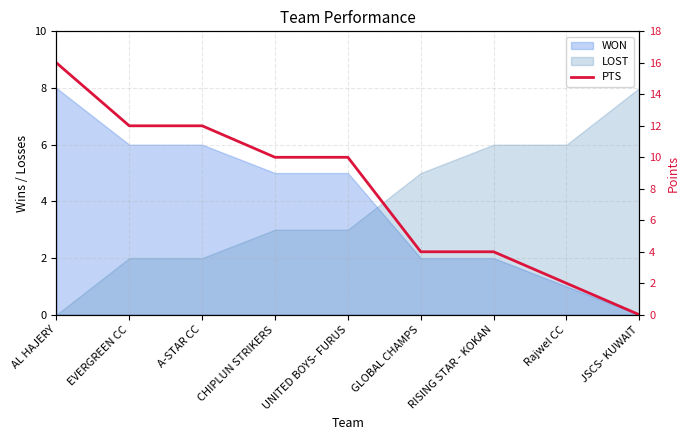

How many values are between 4 and 12?

6